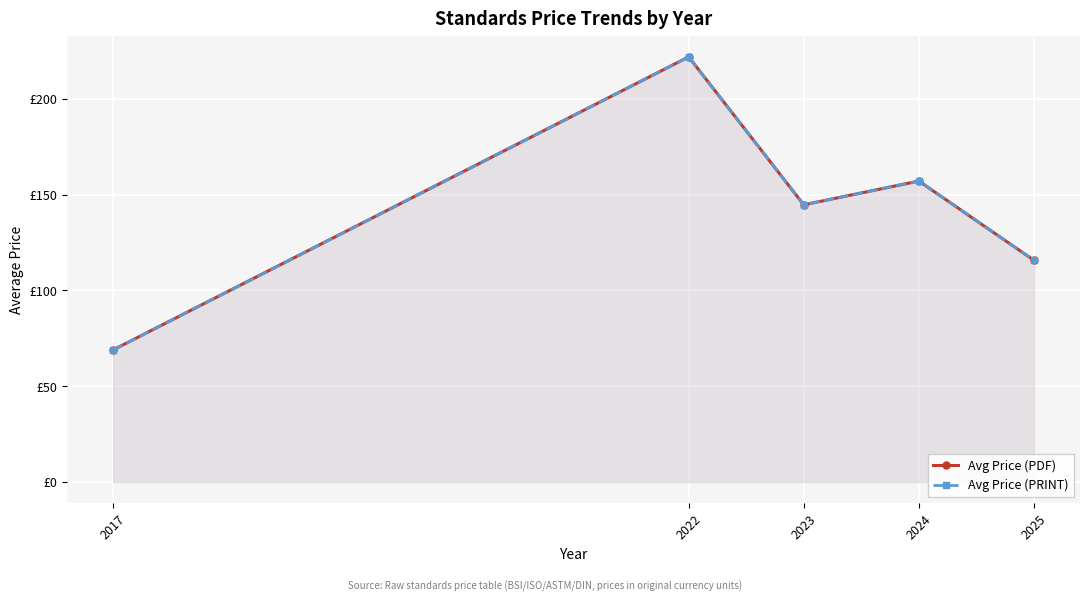

Does the chart display data point markers on the line(s)?

Yes